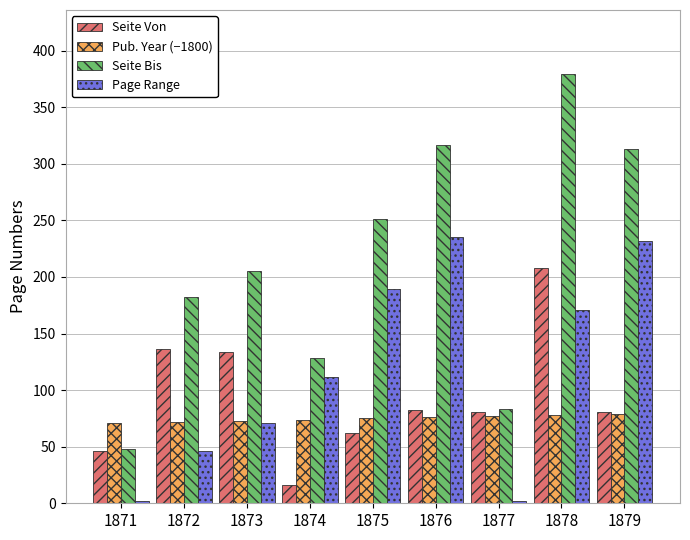

What is the average value of the Page Range series?

118